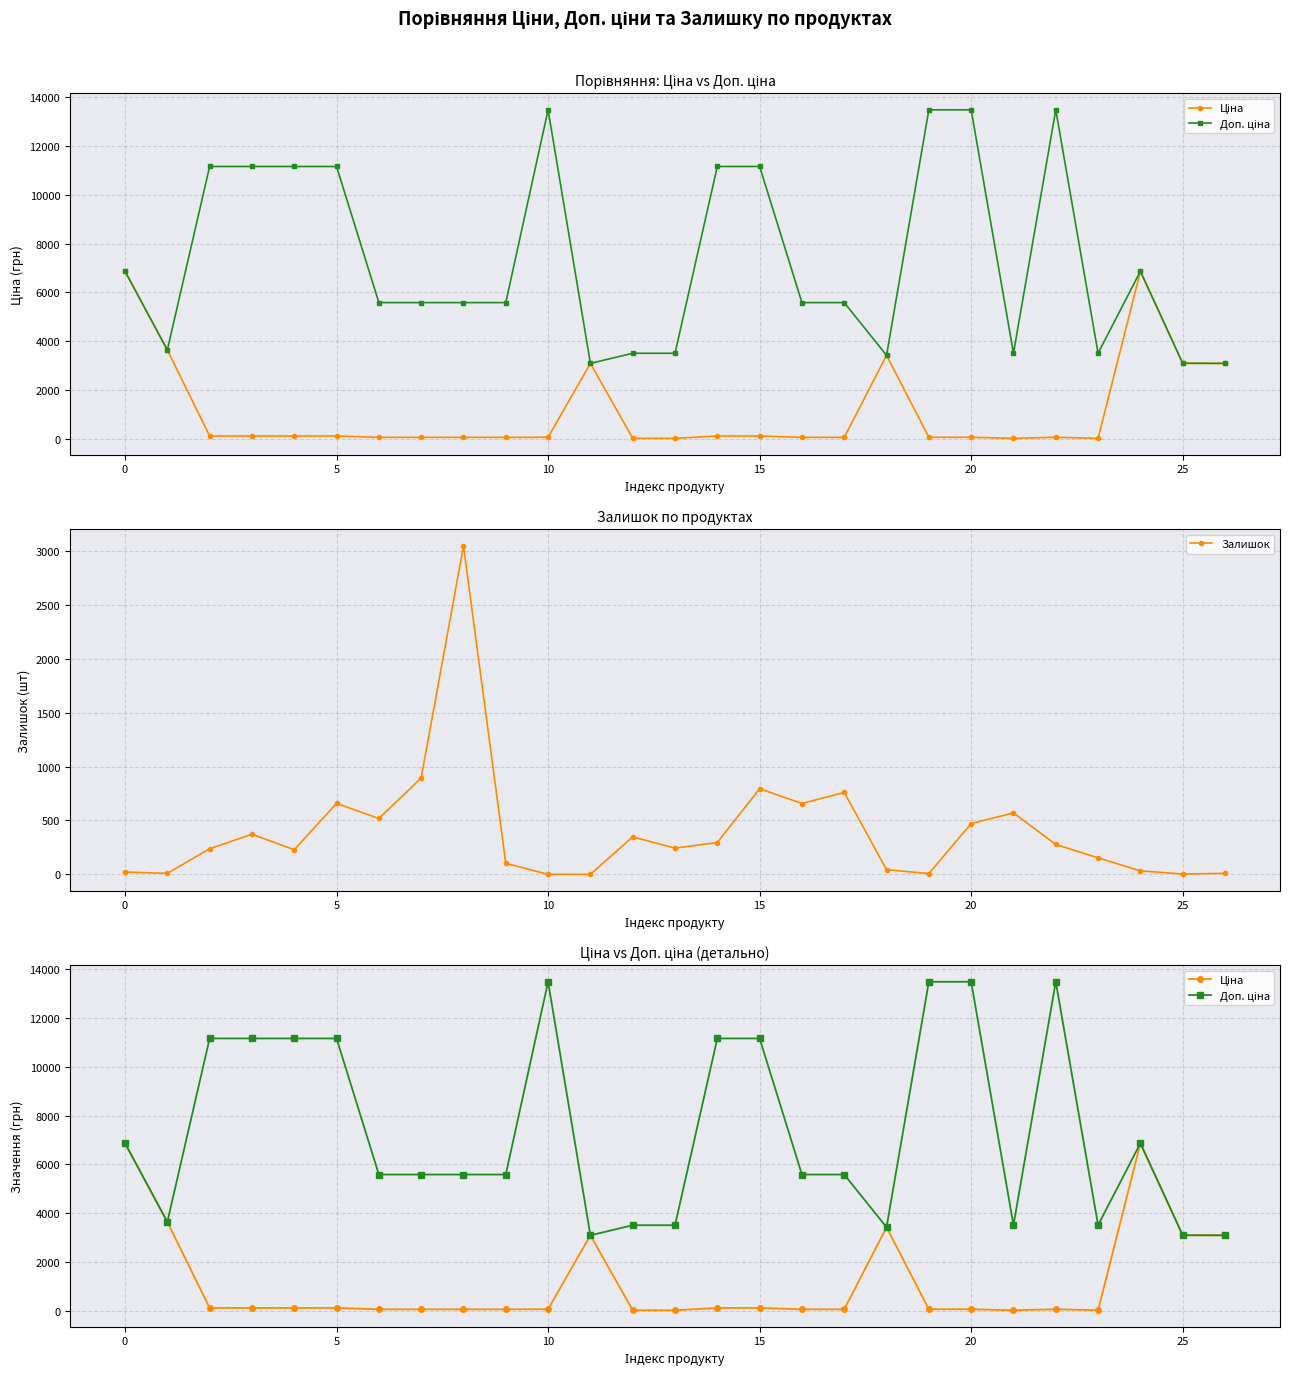

What is the maximum value for Залишок?

3048